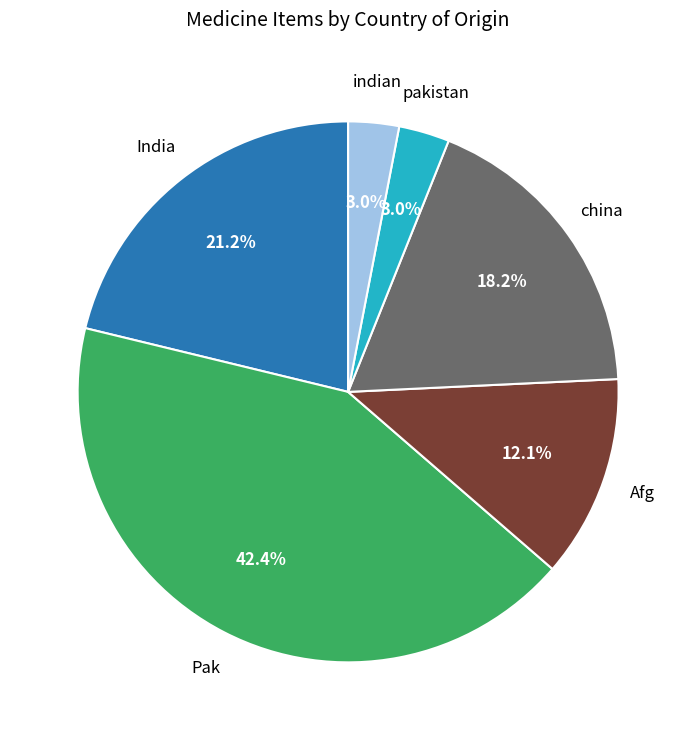

What percentage is the indian slice, to the nearest percent?

3%